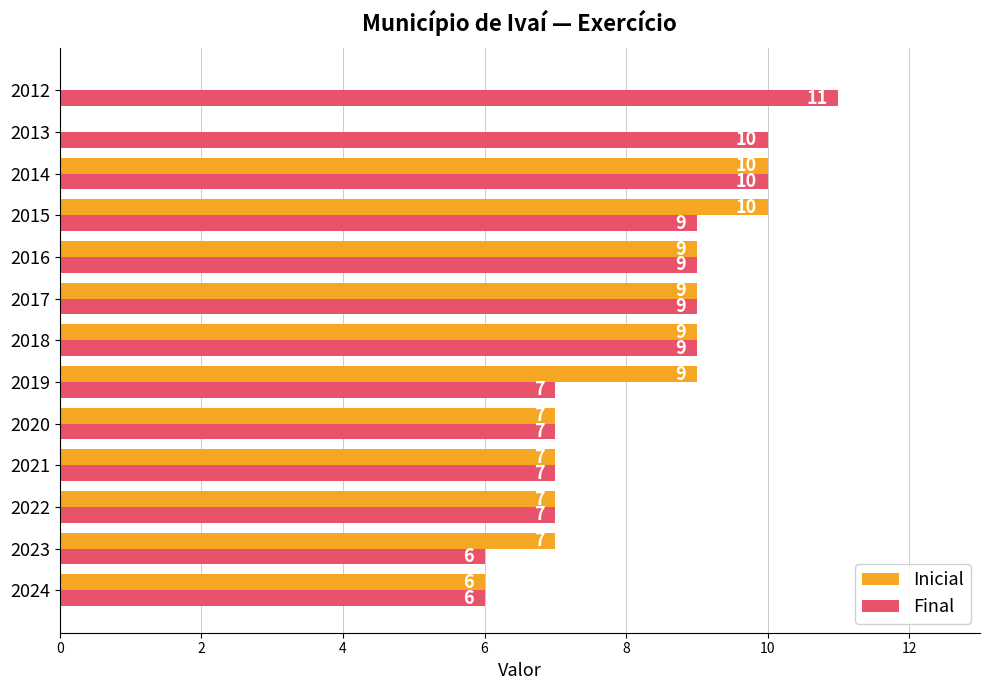

Is it true that Inicial equals 16 at 2017?

False